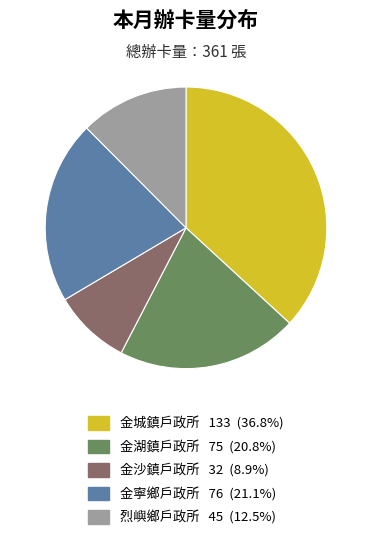

How many segments does this pie chart have?

5